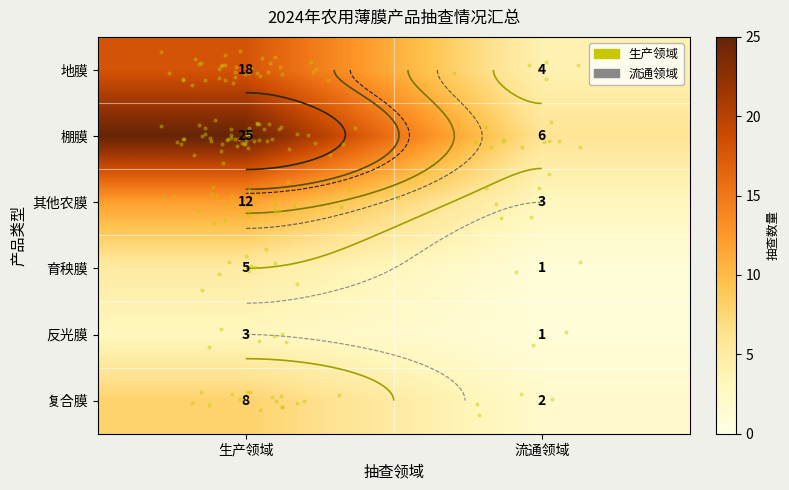

What is the sum of the 复合膜 values at 生产领域 and 流通领域?

10